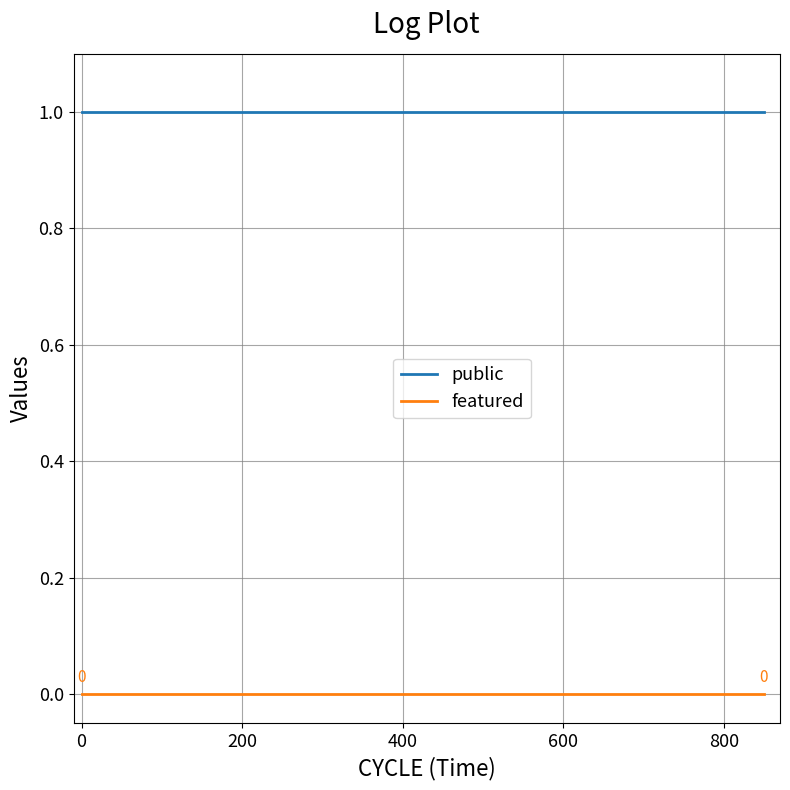

What is the minimum value for public?

1